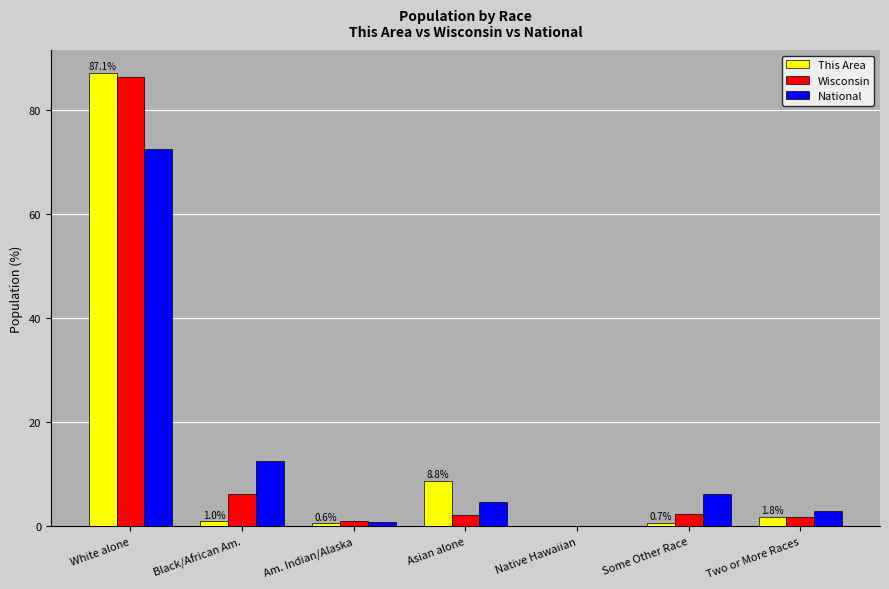

At which label does Wisconsin first exceed 2?

White alone